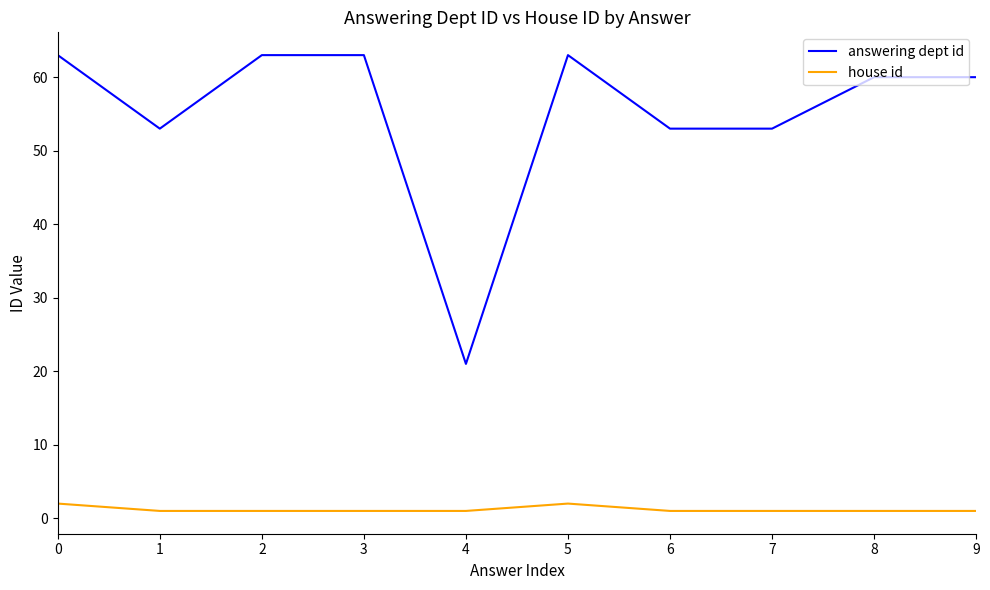

What are all the series names shown in the legend?

answering dept id, house id